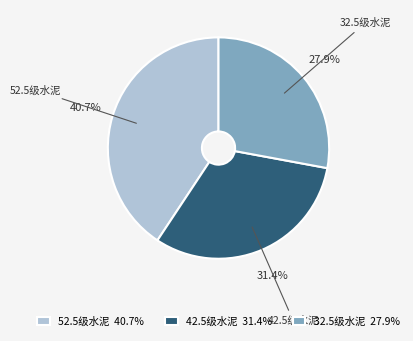

To the nearest percent, what percentage of the pie is 32.5级水泥?

28%